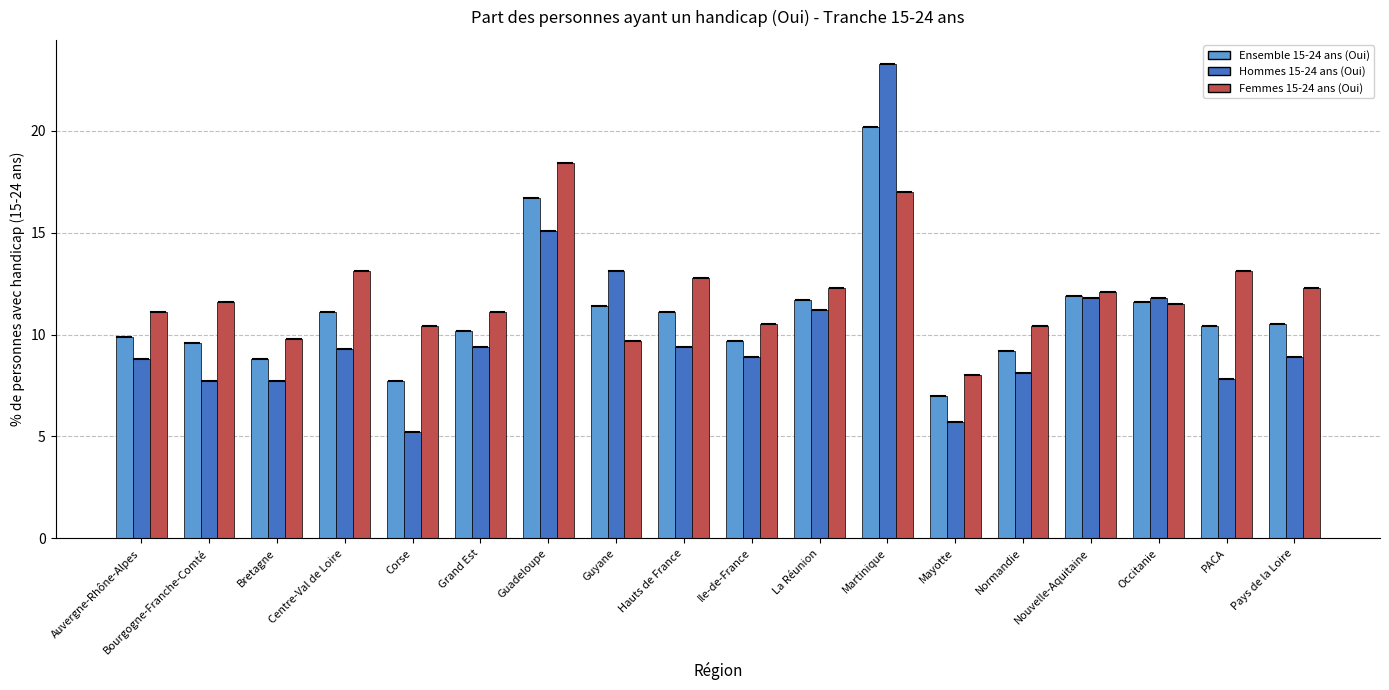

What is the sum of all Ensemble 15-24 ans (Oui) values?

198.7